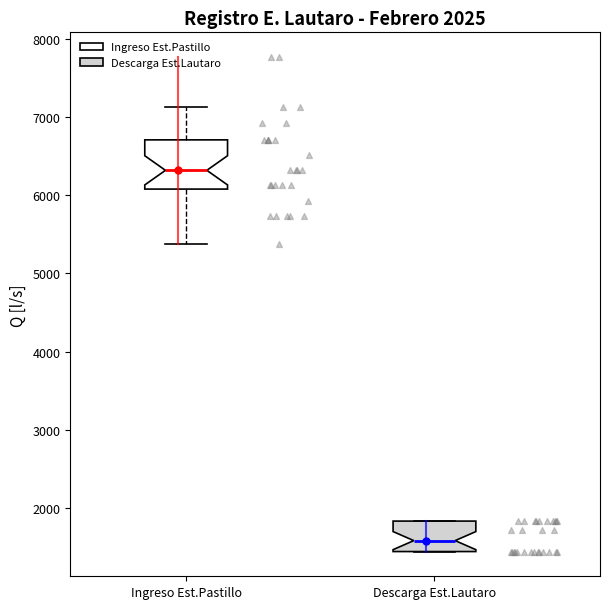

Which box's median line is the lowest?

Descarga Est.Lautaro